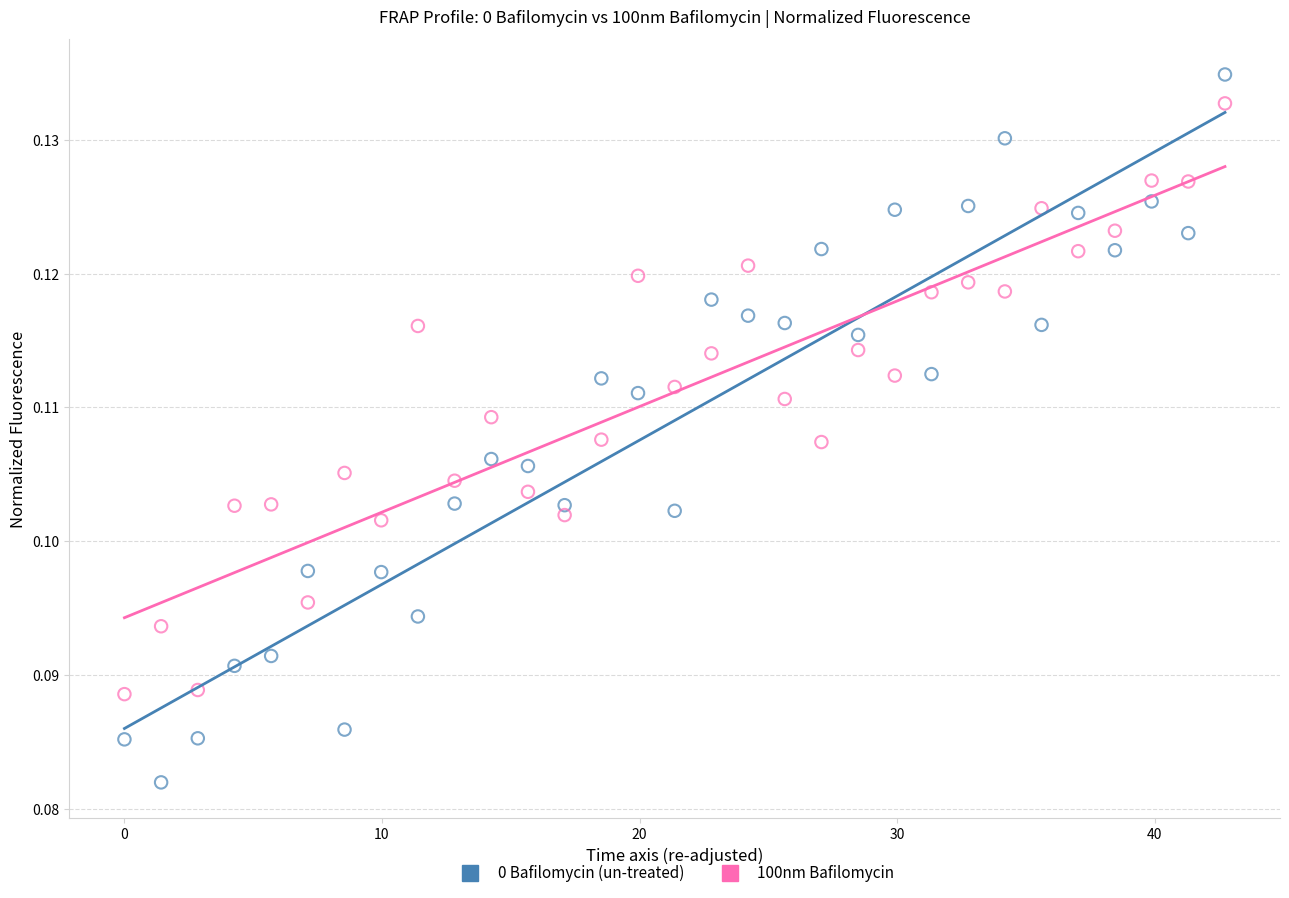

Which series has the widest spread of Y values?

0 Bafilomycin (un-treated)